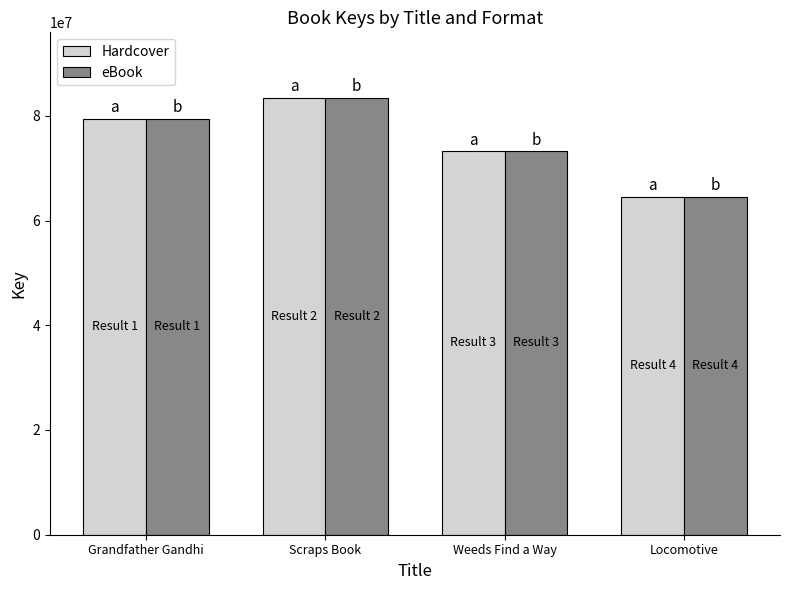

List the labels in order of eBook value, largest first.

Scraps Book, Grandfather Gandhi, Weeds Find a Way, Locomotive